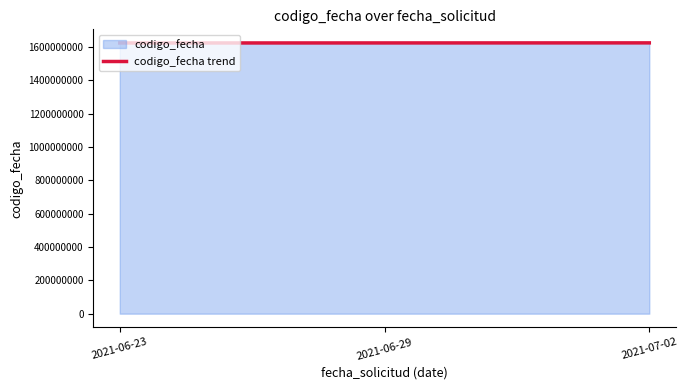

Reading right to left, what are all the values shown in this chart?

2021-07-02=1625486491	2021-06-29=1625136422	2021-06-23=1624886201